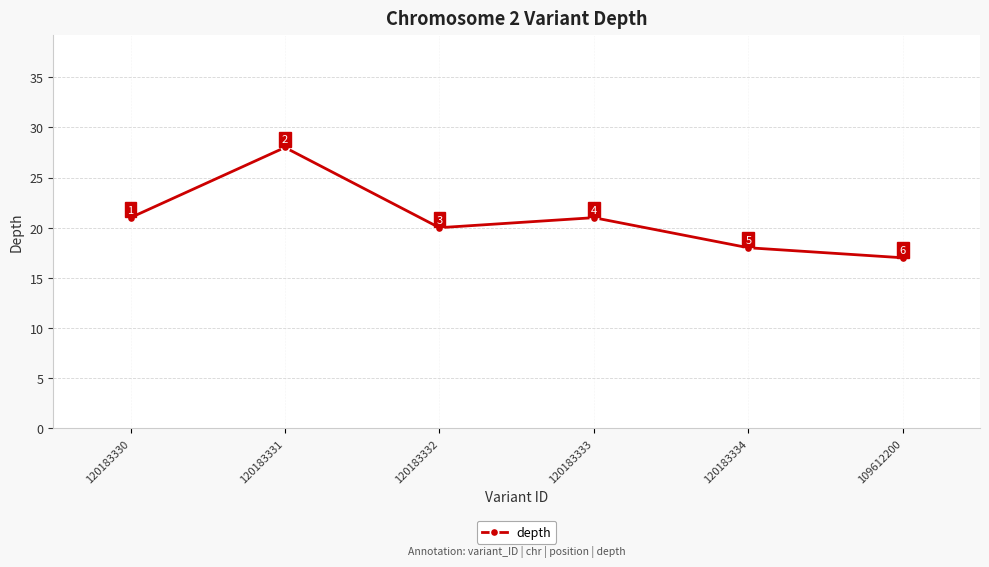

What is the smallest value displayed?

17